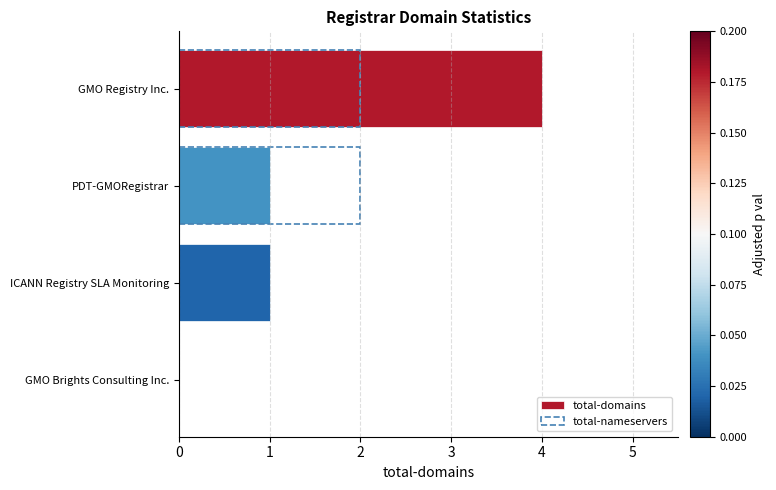

What is the spread (max minus min) of values at GMO Registry Inc.?

2